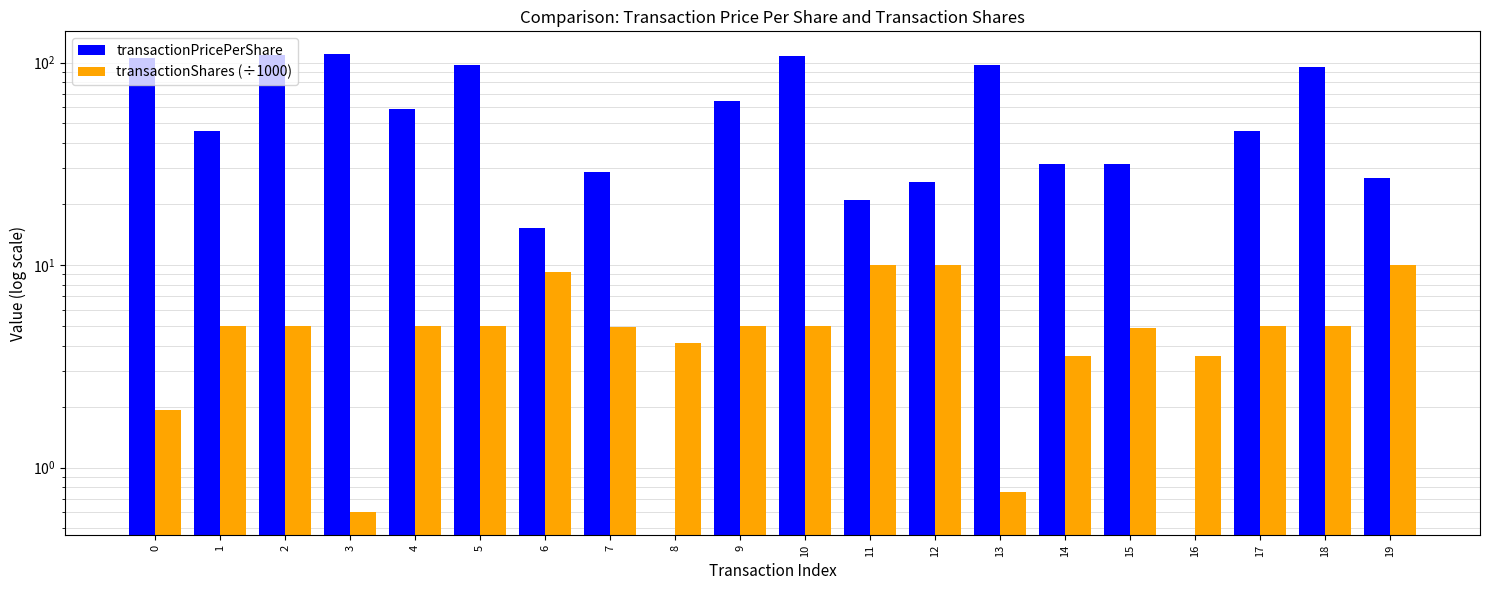

How many series are shown in this chart?

2